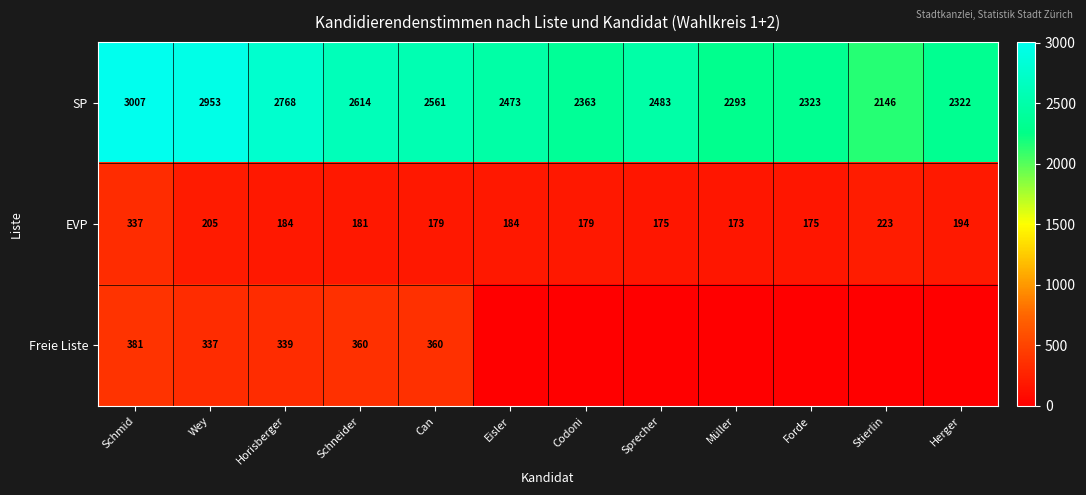

At which category does the chart reach its minimum across all series?

Eisler